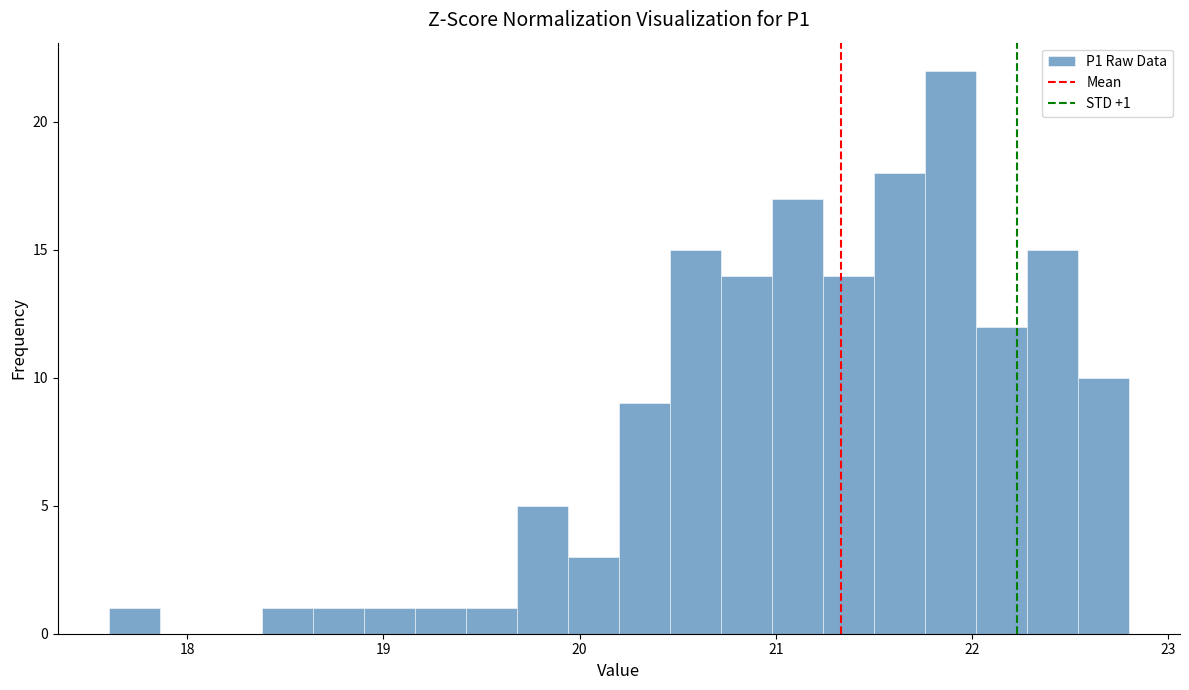

Around what value on the x-axis is the tallest bar? Give the approximate position of its centre, as read against the axis.

21.9